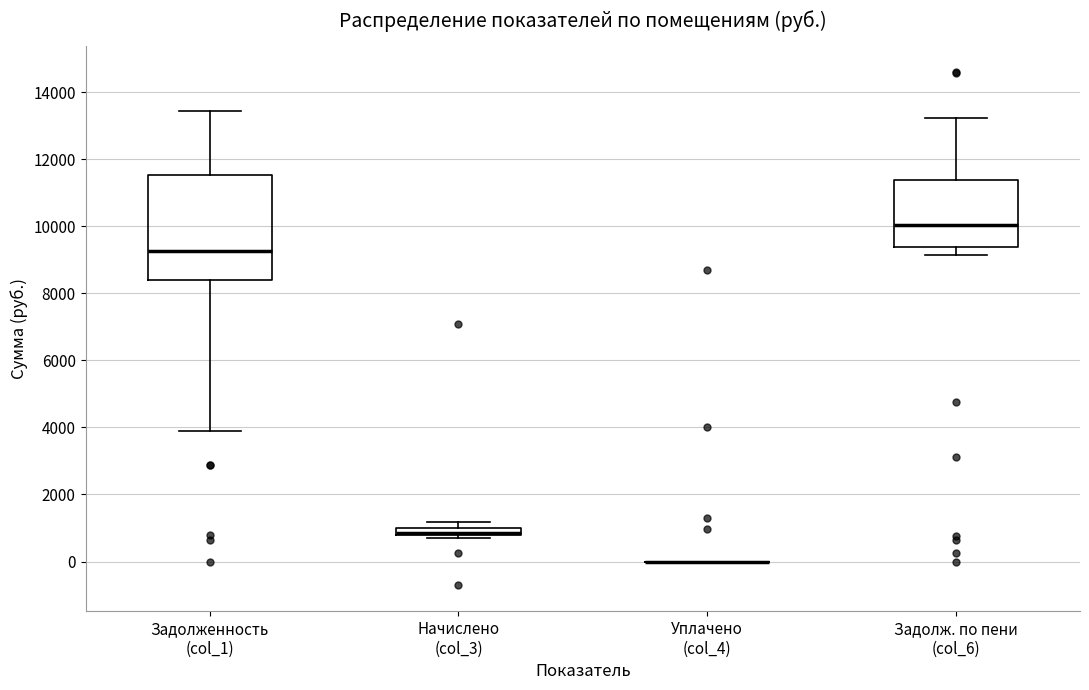

Which box is the tallest, from its lower edge to its upper edge?

Задолженность (col_1)